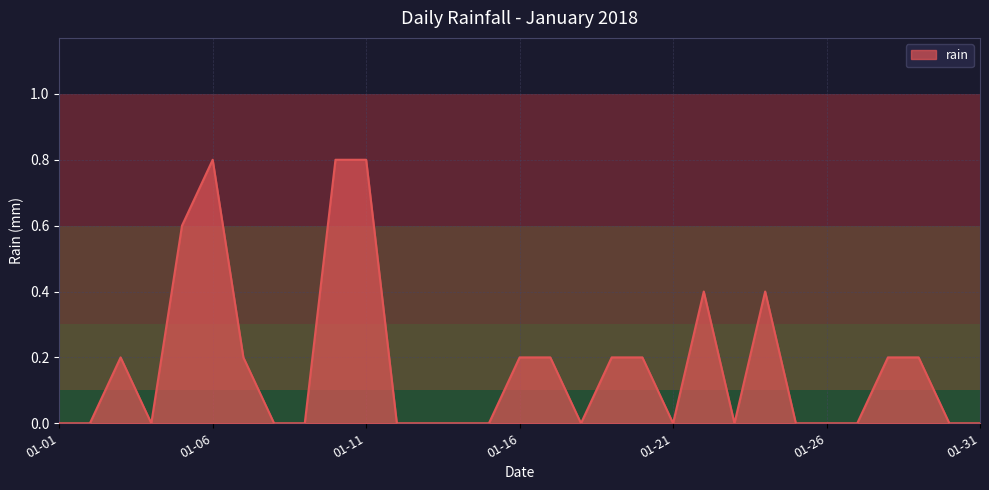

What is the greatest value displayed?

0.8